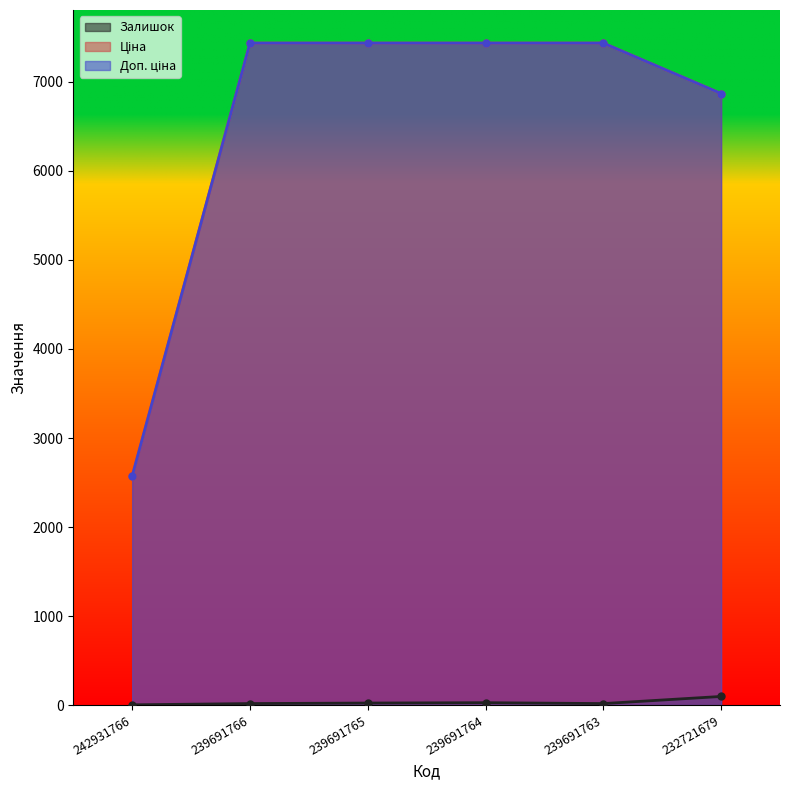

What is the sum of all Доп. ціна values?

39186.1